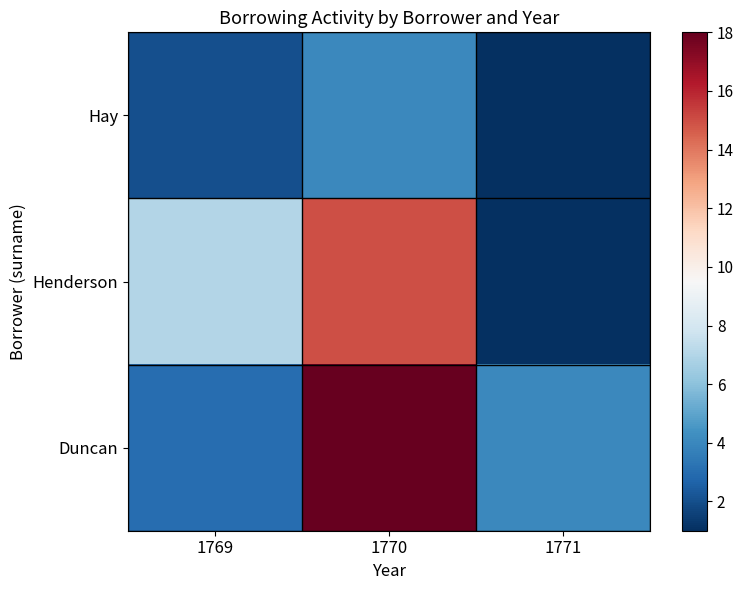

Which series has the widest spread of values?

Duncan